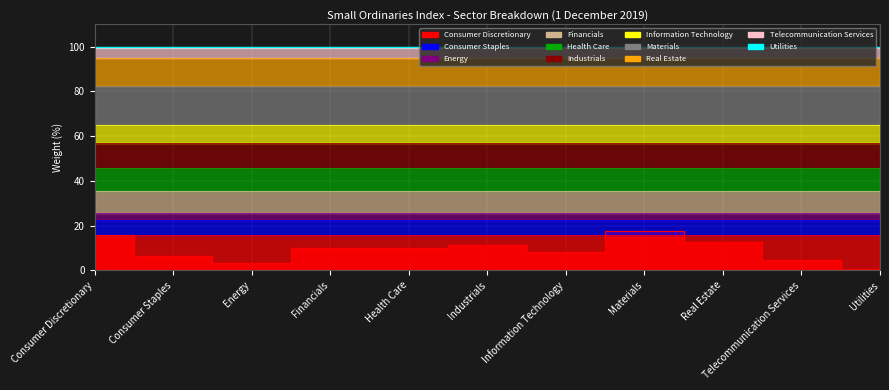

What value does the data have at Industrials?

11.2